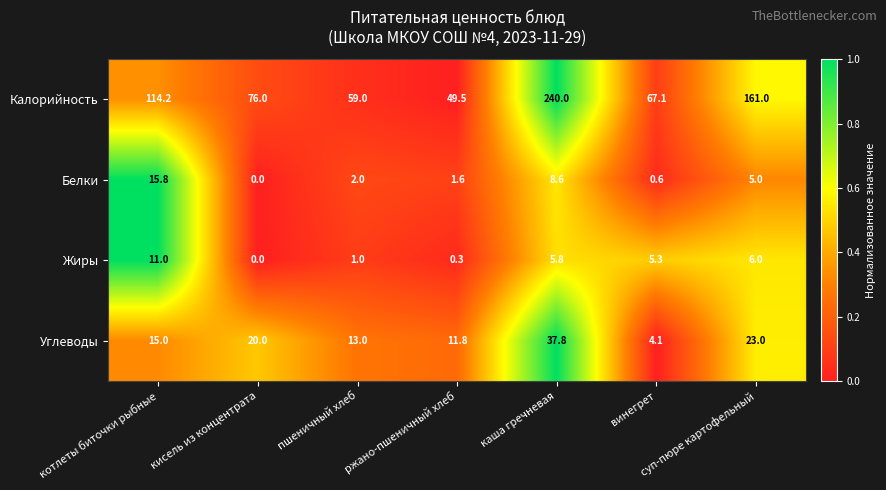

Which series has the largest range (max minus min)?

Калорийность